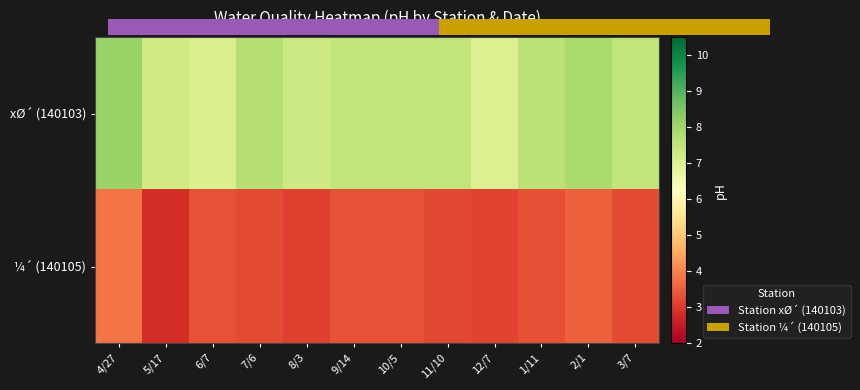

True or false: xØ´ (140103) has a value of 10.1 at 8/3.

False